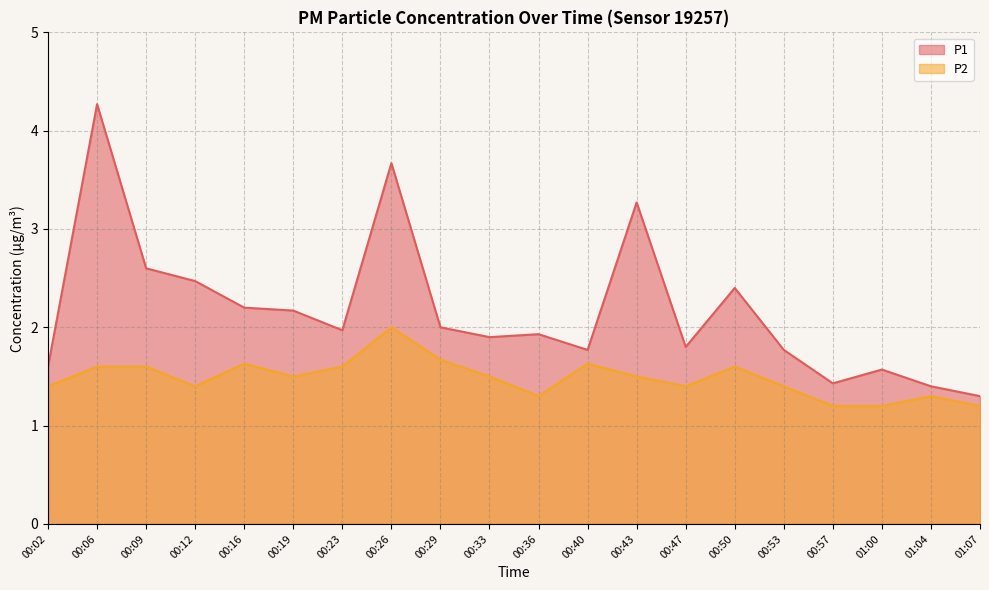

True or false: P2 has more than 1 interior local peaks.

True